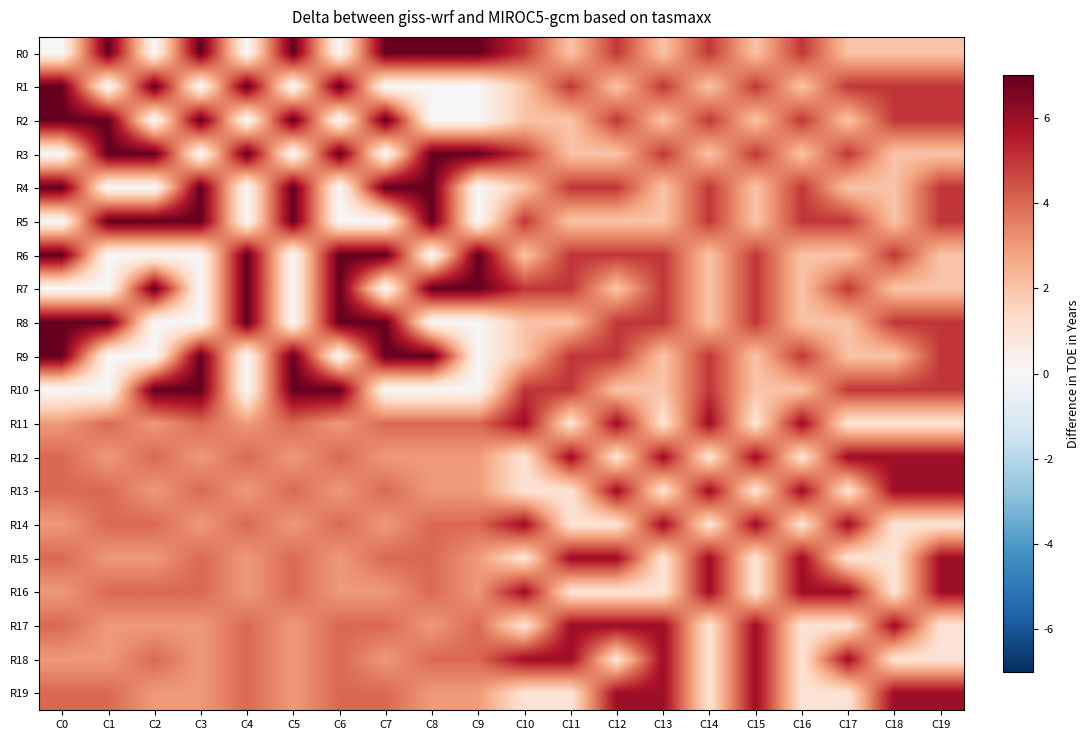

Reading left to right, list all the values displayed in this chart.

R0: C0=0	C1=7	C2=0	C3=7	C4=0	C5=7	C6=0	C7=7	C8=7	C9=7	C10=5	C11=2	C12=5	C13=2	C14=5	C15=2	C16=5	C17=2	C18=2	C19=2
R1: C0=7	C1=0	C2=7	C3=0	C4=7	C5=0	C6=7	C7=0	C8=0	C9=0	C10=2	C11=5	C12=2	C13=5	C14=2	C15=5	C16=2	C17=5	C18=5	C19=5
R2: C0=7	C1=7	C2=0	C3=7	C4=0	C5=7	C6=0	C7=7	C8=0	C9=0	C10=2	C11=2	C12=5	C13=2	C14=5	C15=2	C16=5	C17=2	C18=5	C19=5
R3: C0=0	C1=7	C2=7	C3=0	C4=7	C5=0	C6=7	C7=0	C8=7	C9=7	C10=5	C11=2	C12=2	C13=5	C14=2	C15=5	C16=2	C17=5	C18=2	C19=2
R4: C0=7	C1=0	C2=0	C3=7	C4=0	C5=7	C6=0	C7=7	C8=7	C9=0	C10=2	C11=5	C12=5	C13=2	C14=5	C15=2	C16=5	C17=2	C18=2	C19=5
R5: C0=0	C1=7	C2=7	C3=7	C4=0	C5=7	C6=0	C7=0	C8=7	C9=0	C10=5	C11=2	C12=2	C13=2	C14=5	C15=2	C16=5	C17=5	C18=2	C19=5
R6: C0=7	C1=0	C2=0	C3=0	C4=7	C5=0	C6=7	C7=7	C8=0	C9=7	C10=2	C11=5	C12=5	C13=5	C14=2	C15=5	C16=2	C17=2	C18=5	C19=2
R7: C0=0	C1=0	C2=7	C3=0	C4=7	C5=0	C6=7	C7=0	C8=7	C9=7	C10=5	C11=5	C12=2	C13=5	C14=2	C15=5	C16=2	C17=5	C18=2	C19=2
R8: C0=7	C1=7	C2=0	C3=0	C4=7	C5=0	C6=7	C7=7	C8=0	C9=0	C10=2	C11=2	C12=5	C13=5	C14=2	C15=5	C16=2	C17=2	C18=5	C19=5
R9: C0=7	C1=0	C2=0	C3=7	C4=0	C5=7	C6=0	C7=7	C8=7	C9=0	C10=2	C11=5	C12=5	C13=2	C14=5	C15=2	C16=5	C17=2	C18=2	C19=5
R10: C0=0	C1=0	C2=7	C3=7	C4=0	C5=7	C6=7	C7=0	C8=0	C9=0	C10=5	C11=5	C12=2	C13=2	C14=5	C15=2	C16=2	C17=5	C18=5	C19=5
R11: C0=3	C1=4	C2=3	C3=4	C4=3	C5=4	C6=3	C7=4	C8=4	C9=4	C10=6	C11=1	C12=6	C13=1	C14=6	C15=1	C16=6	C17=1	C18=1	C19=1
R12: C0=4	C1=3	C2=4	C3=3	C4=4	C5=3	C6=4	C7=3	C8=3	C9=3	C10=1	C11=6	C12=1	C13=6	C14=1	C15=6	C16=1	C17=6	C18=6	C19=6
R13: C0=4	C1=4	C2=3	C3=4	C4=3	C5=4	C6=3	C7=4	C8=3	C9=3	C10=1	C11=1	C12=6	C13=1	C14=6	C15=1	C16=6	C17=1	C18=6	C19=6
R14: C0=3	C1=4	C2=4	C3=3	C4=4	C5=3	C6=4	C7=3	C8=4	C9=4	C10=6	C11=1	C12=1	C13=6	C14=1	C15=6	C16=1	C17=6	C18=1	C19=1
R15: C0=4	C1=3	C2=3	C3=4	C4=3	C5=4	C6=3	C7=4	C8=4	C9=3	C10=1	C11=6	C12=6	C13=1	C14=6	C15=1	C16=6	C17=1	C18=1	C19=6
R16: C0=3	C1=4	C2=4	C3=4	C4=3	C5=4	C6=3	C7=3	C8=4	C9=3	C10=6	C11=1	C12=1	C13=1	C14=6	C15=1	C16=6	C17=6	C18=1	C19=6
R17: C0=4	C1=3	C2=3	C3=3	C4=4	C5=3	C6=4	C7=4	C8=3	C9=4	C10=1	C11=6	C12=6	C13=6	C14=1	C15=6	C16=1	C17=1	C18=6	C19=1
R18: C0=3	C1=3	C2=4	C3=3	C4=4	C5=3	C6=4	C7=3	C8=4	C9=4	C10=6	C11=6	C12=1	C13=6	C14=1	C15=6	C16=1	C17=6	C18=1	C19=1
R19: C0=4	C1=4	C2=3	C3=3	C4=4	C5=3	C6=4	C7=4	C8=3	C9=3	C10=1	C11=1	C12=6	C13=6	C14=1	C15=6	C16=1	C17=1	C18=6	C19=6